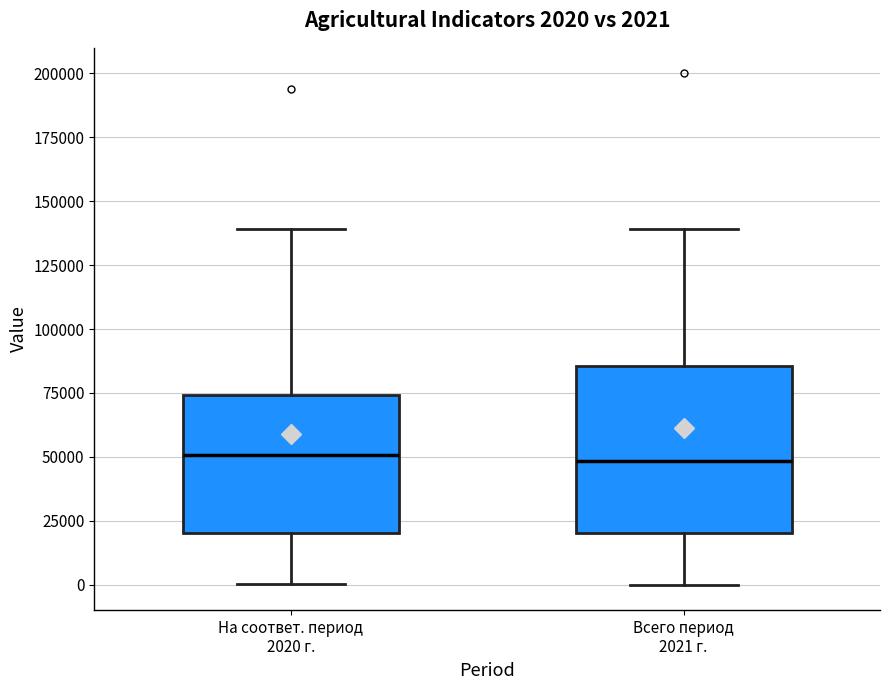

Which box is the tallest, from its lower edge to its upper edge?

Всего период 2021 г.